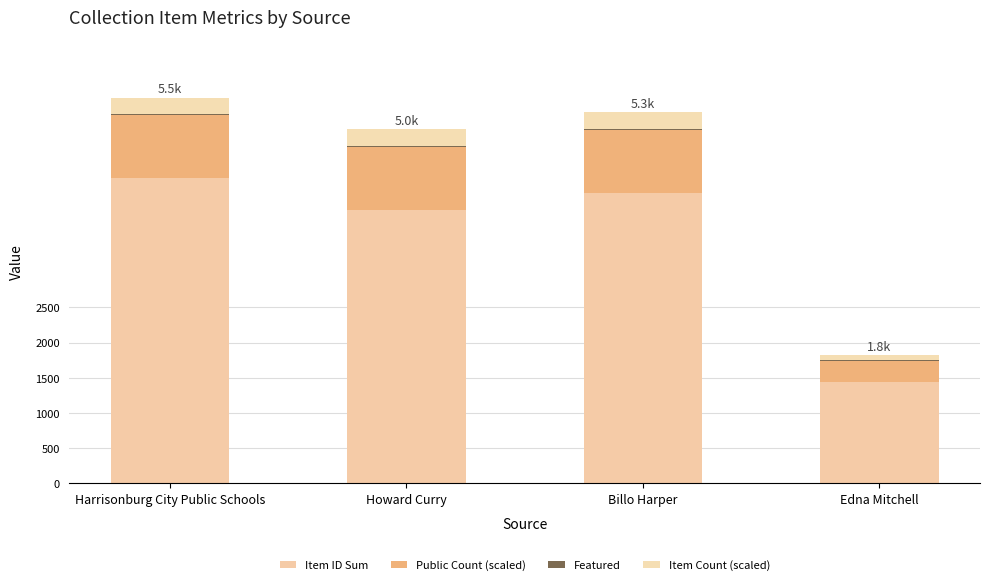

How many distinct data groups are displayed?

4